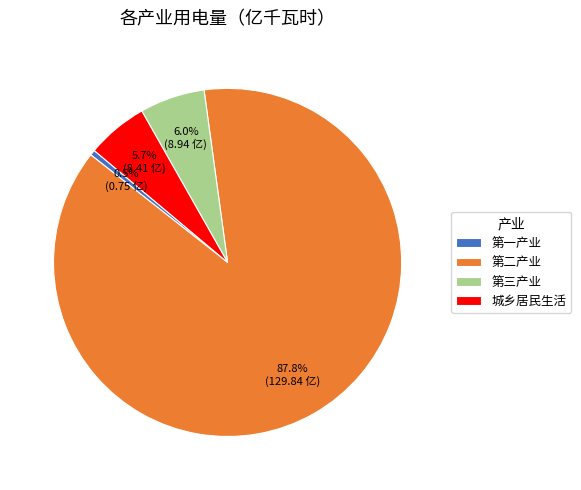

Which has a higher value, 城乡居民生活 or 第二产业?

第二产业